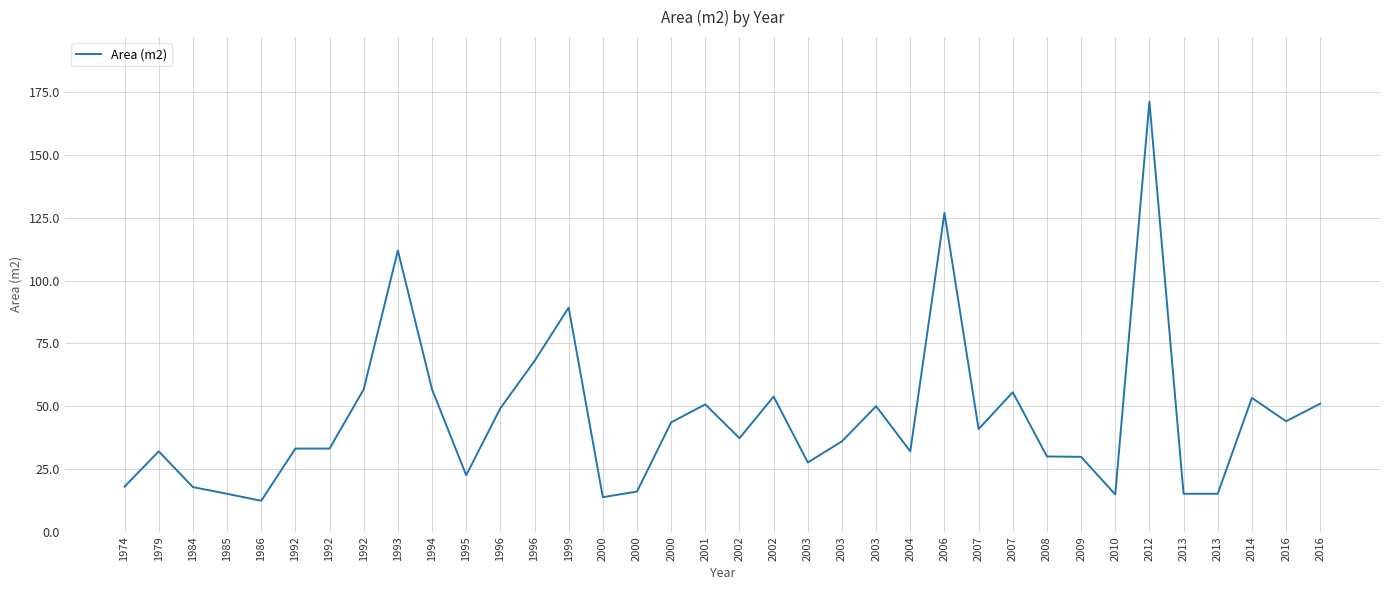

How many lines are shown in the chart?

1